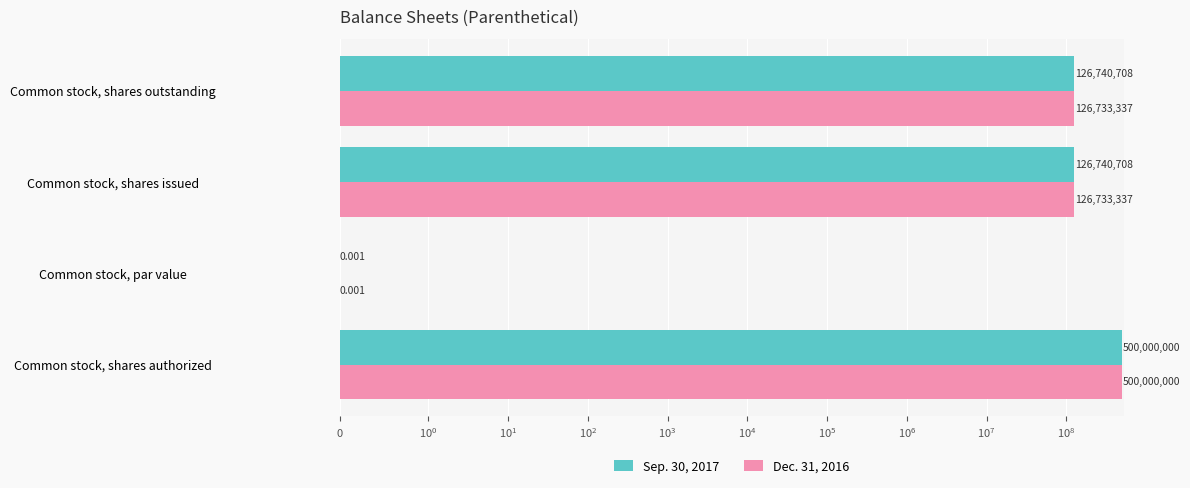

What position from the left is Common stock, shares issued?

3